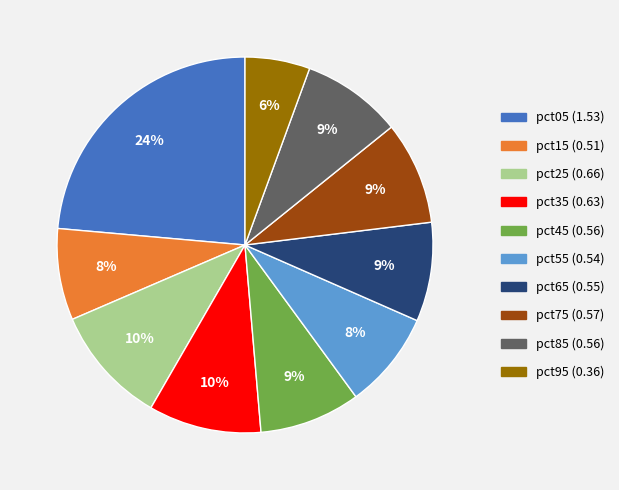

What is the largest slice in the pie chart?

pct05